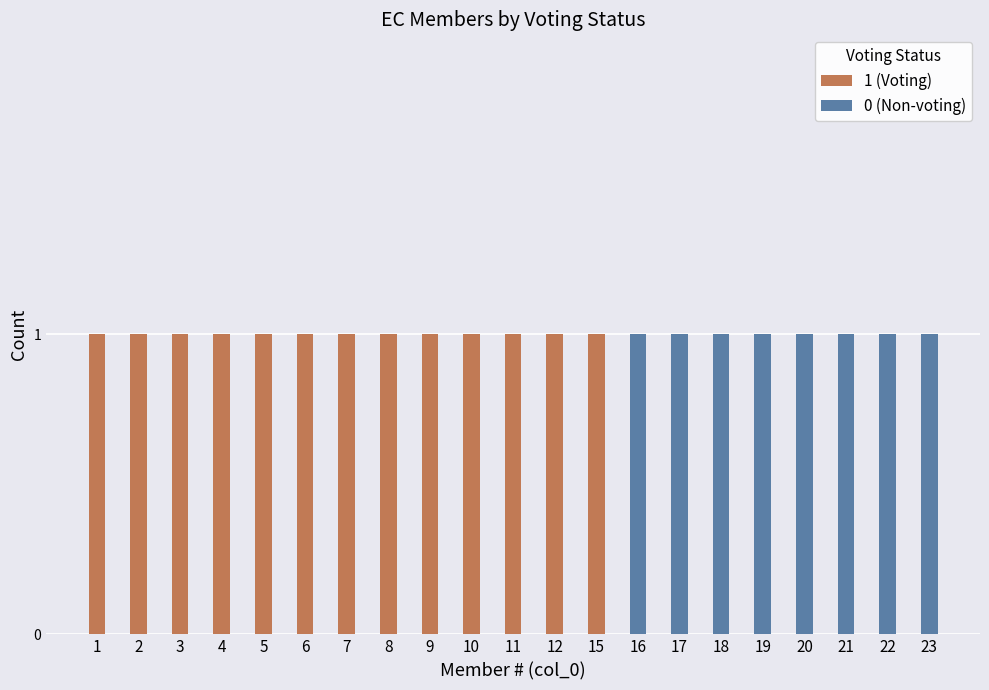

At which label is 1 (Voting) closest to 0?

16